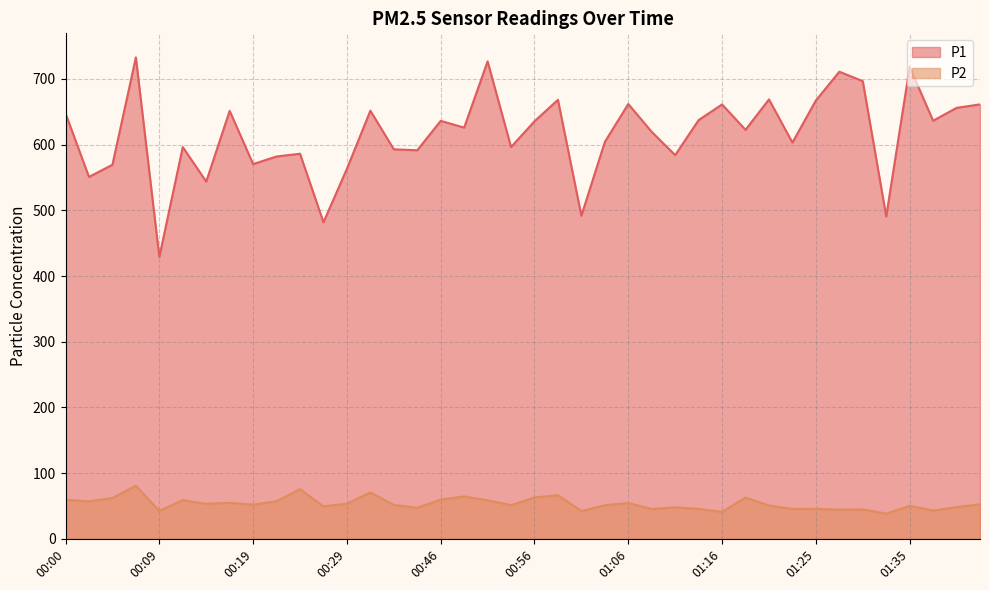

How many interior local peaks does the P1 series have?

13